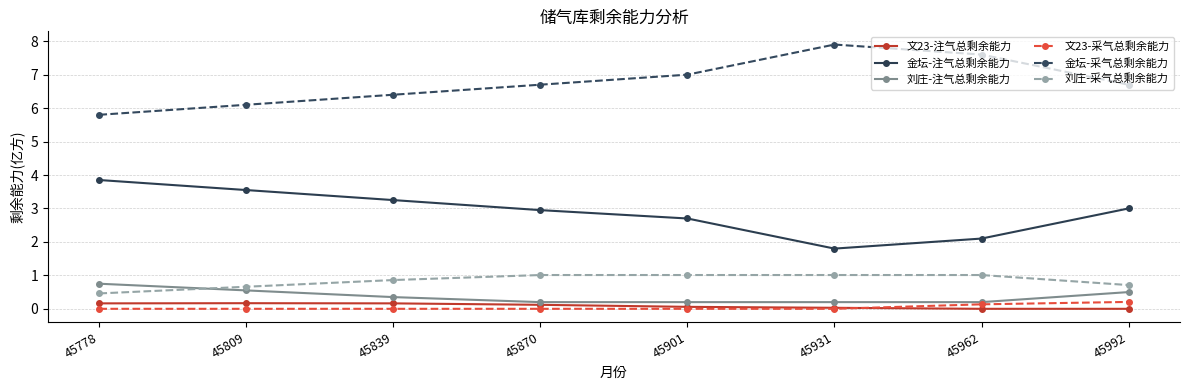

At which label does 刘庄-采气总剩余能力 reach its minimum?

45778